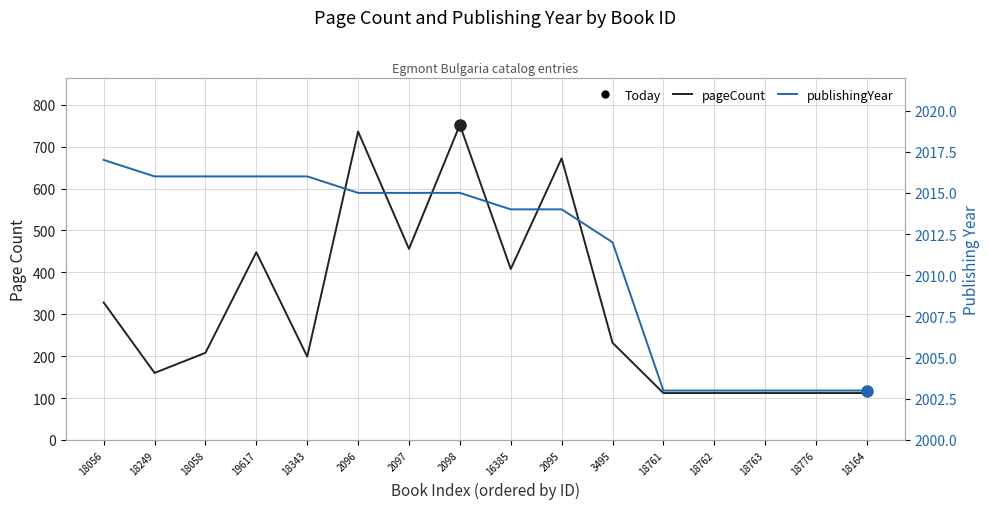

How many data points in pageCount are above 232?

7